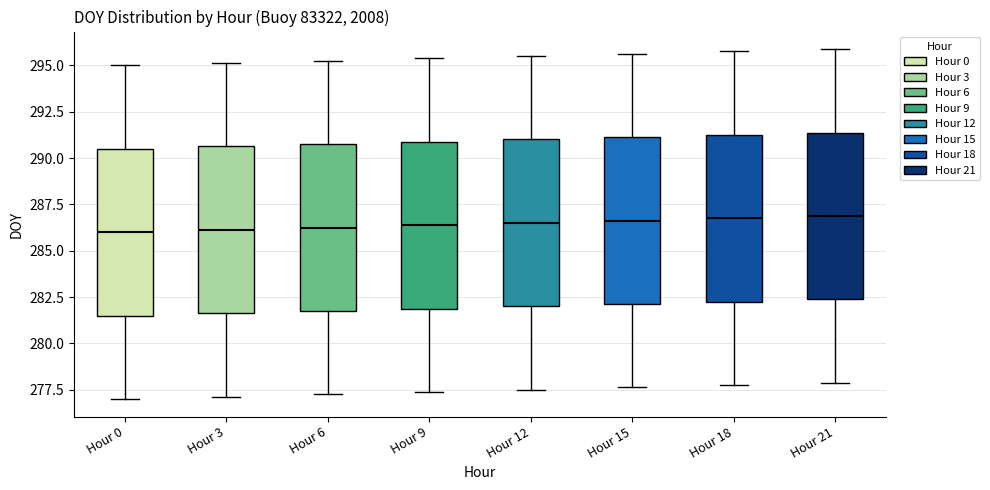

Where does the median line of the box for Hour 3 sit on the y-axis? The values are not printed on the chart, so give them approximately, as read against the axis.

286.0